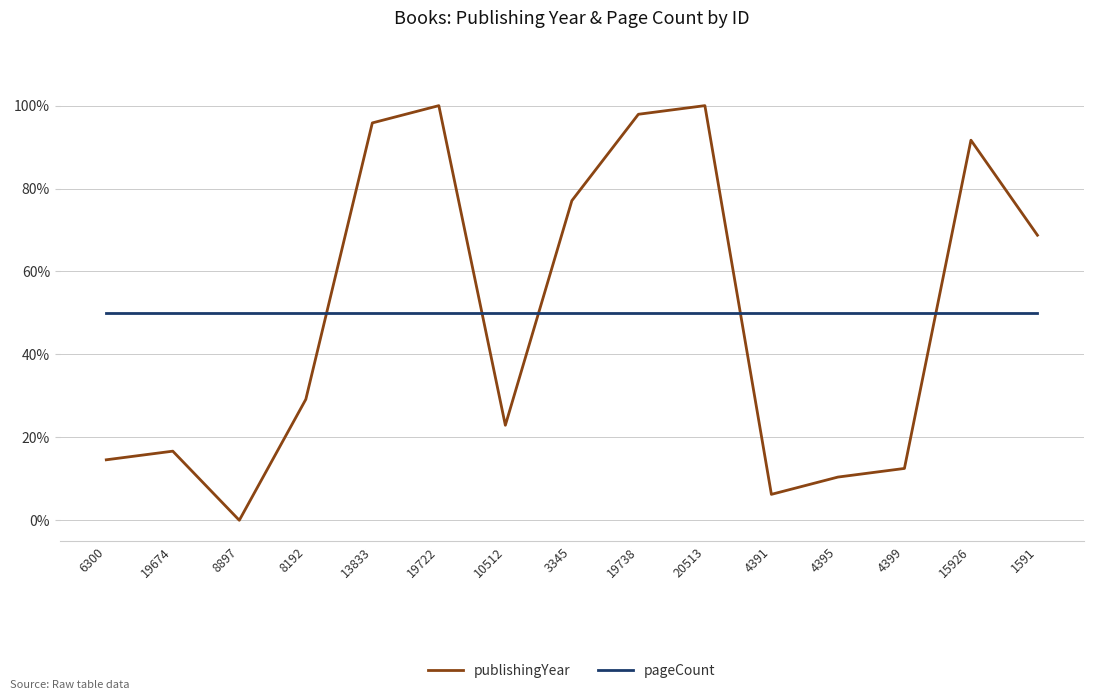

Rank the series at 6300 from highest to lowest value.

pageCount, publishingYear